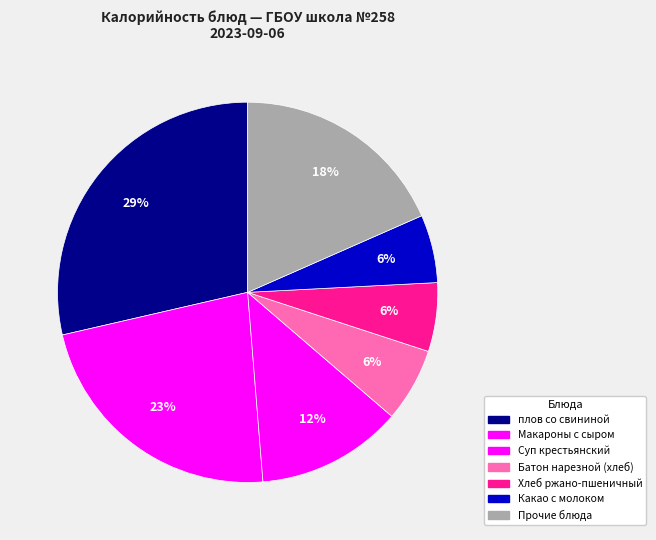

How many slices are in this pie chart?

7